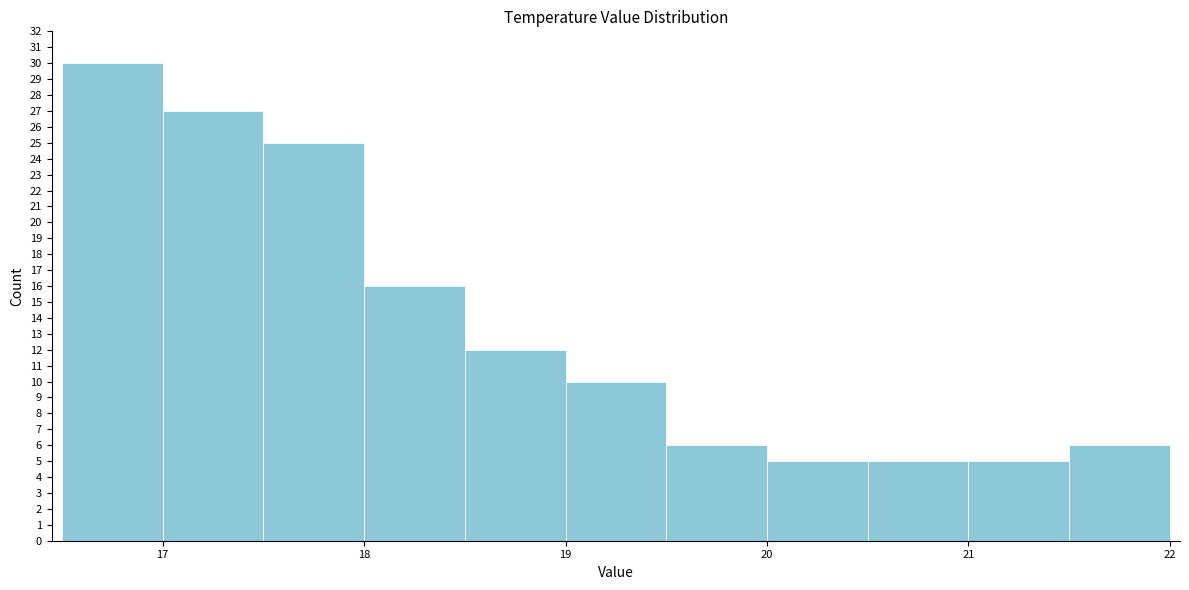

Reading left to right, list every bar in this chart as the range it spans on the x-axis followed by its height. The values are not printed on the chart, so give them approximately, as read against the axis.

16.5 to 17.0: 30
17.0 to 17.5: 27
17.5 to 18.0: 25
18.0 to 18.5: 16
18.5 to 19.0: 12
19.0 to 19.5: 10
19.5 to 20.0: 6
20.0 to 20.5: 5
20.5 to 21.0: 5
21.0 to 21.5: 5
21.5 to 22.0: 6